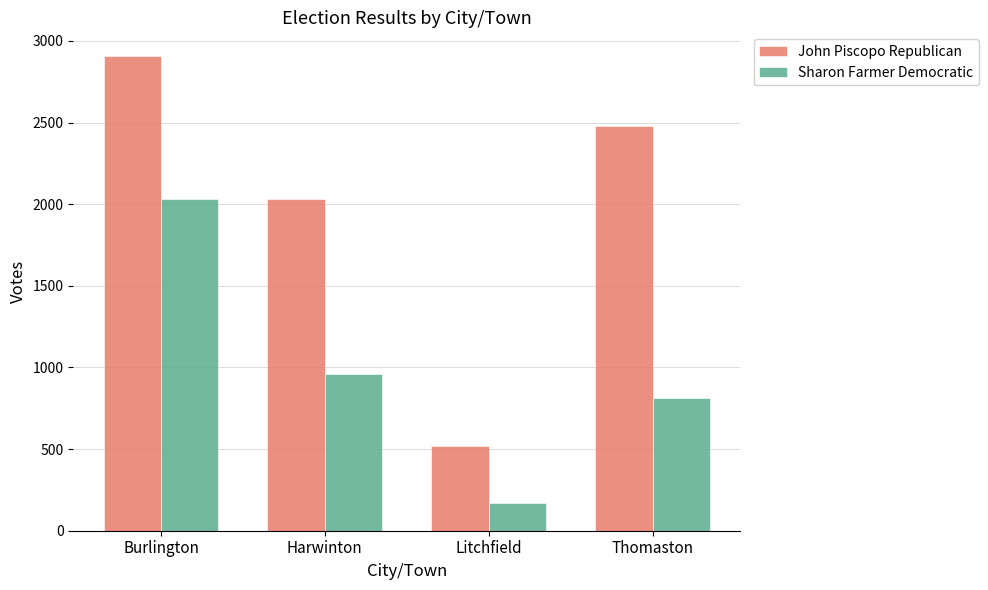

Which series has the largest total across all categories?

John Piscopo Republican